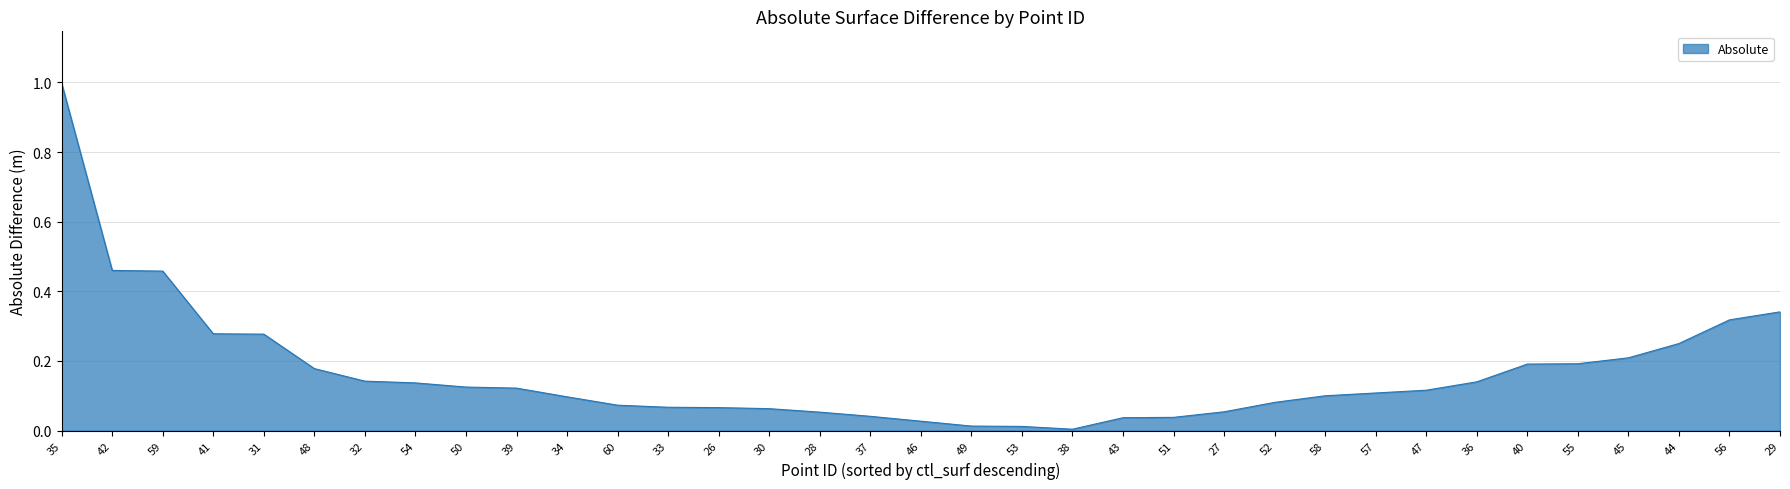

What is the change in value from 42 to 44?

-0.2